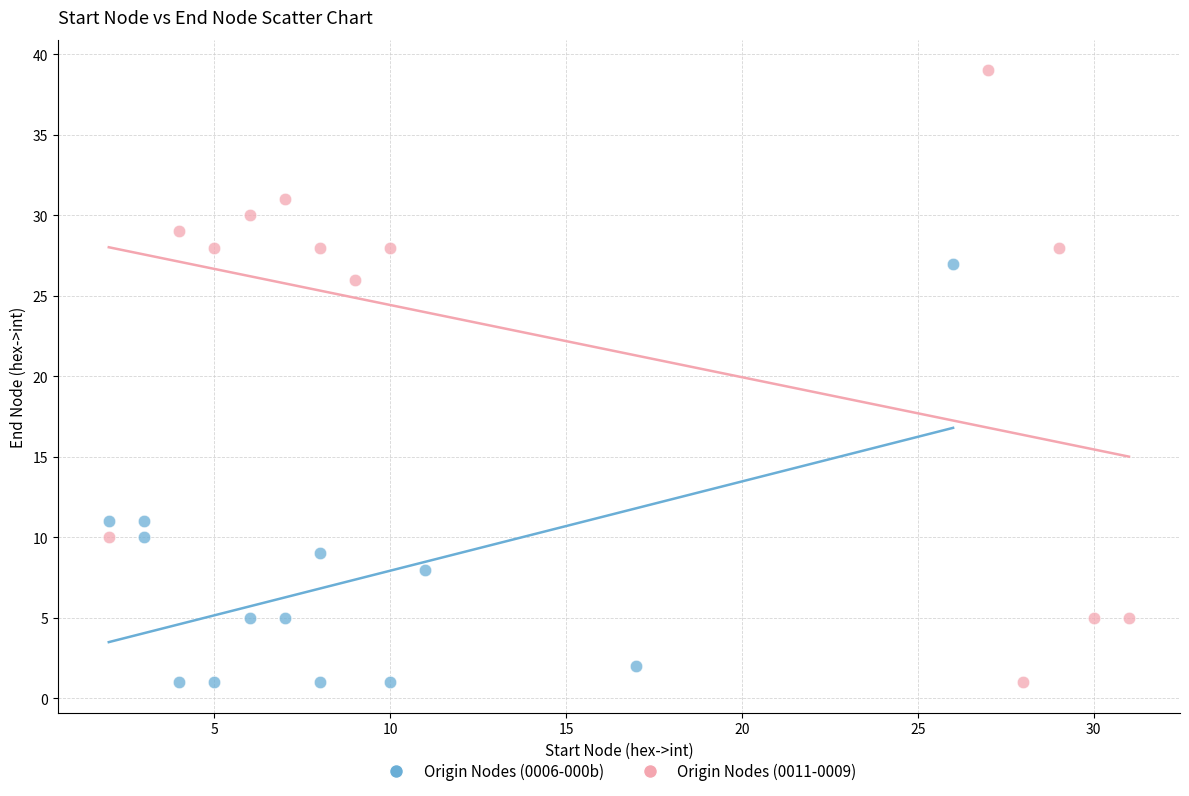

Which series contains the highest Y value?

Origin Nodes (0011-0009)